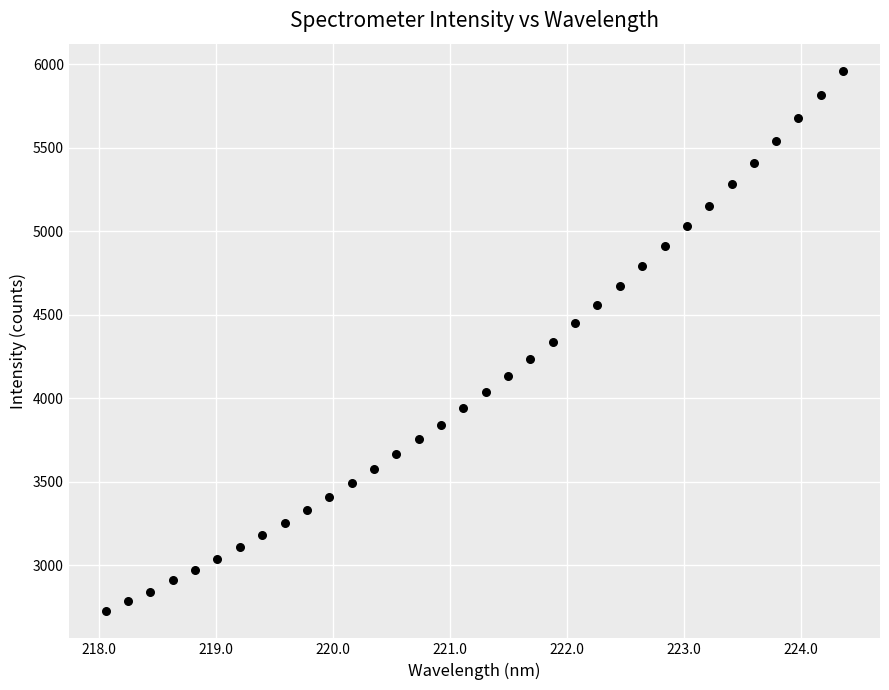

What is the range of Y values (max minus min)?

3238.5